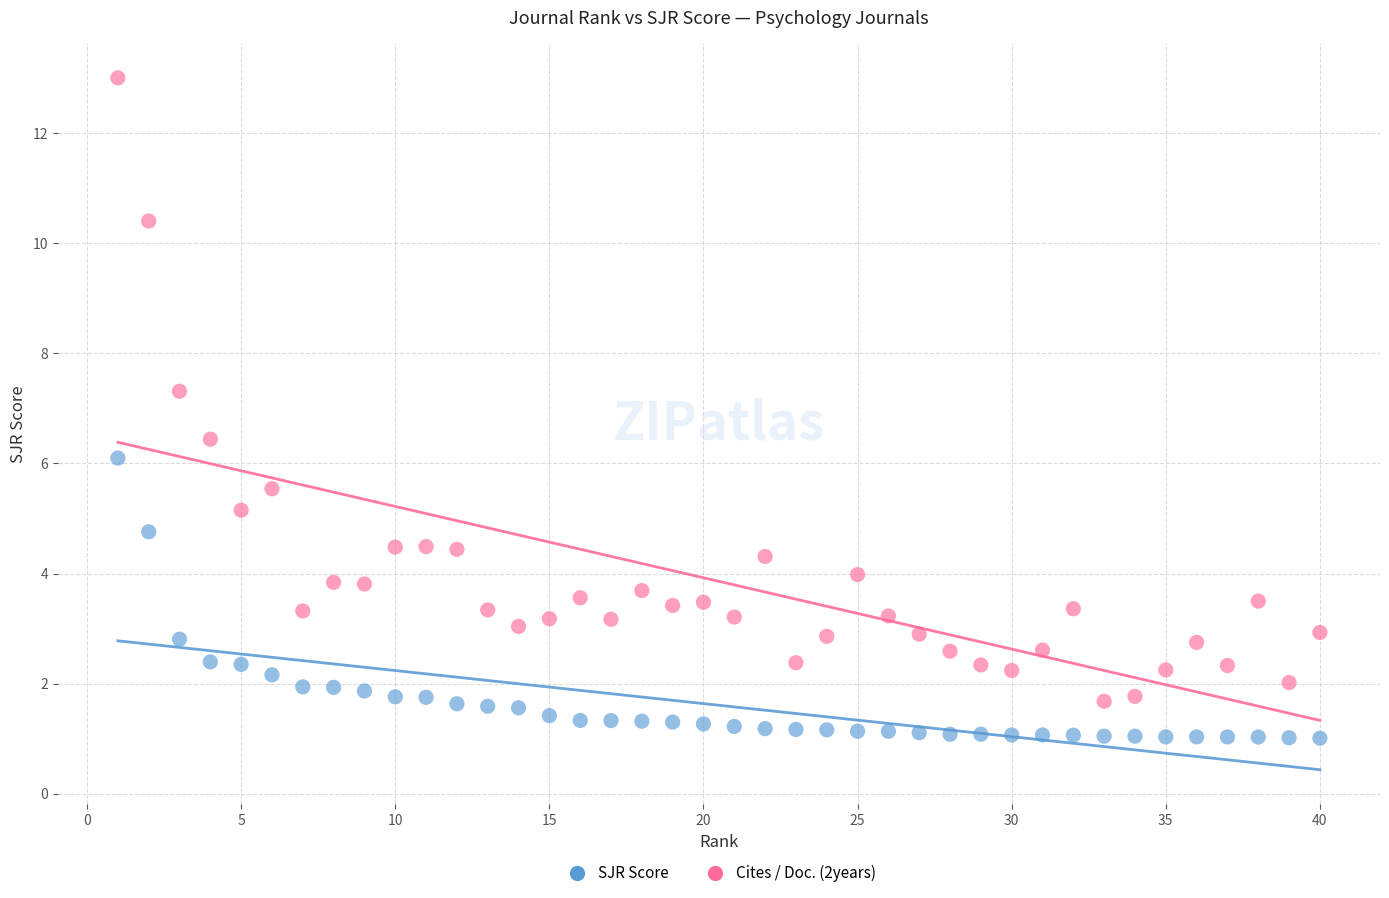

Which series reaches the minimum Y coordinate?

SJR Score